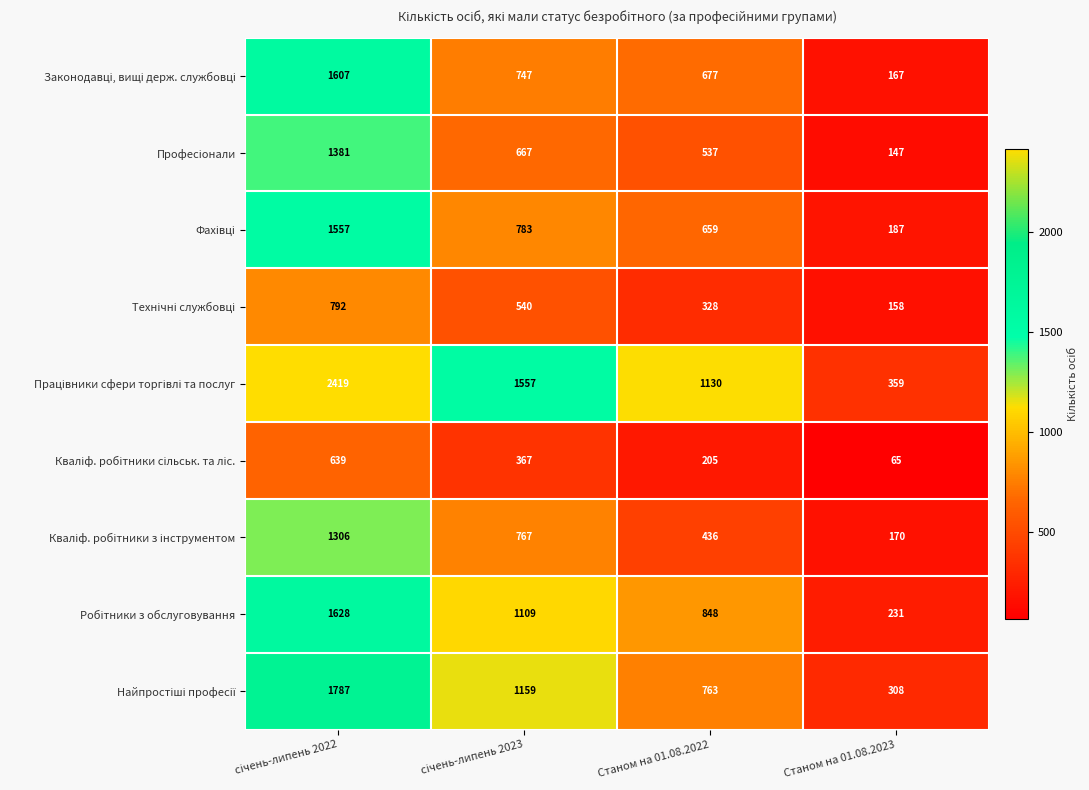

What is the spread (max minus min) of values at Станом на 01.08.2023?

294